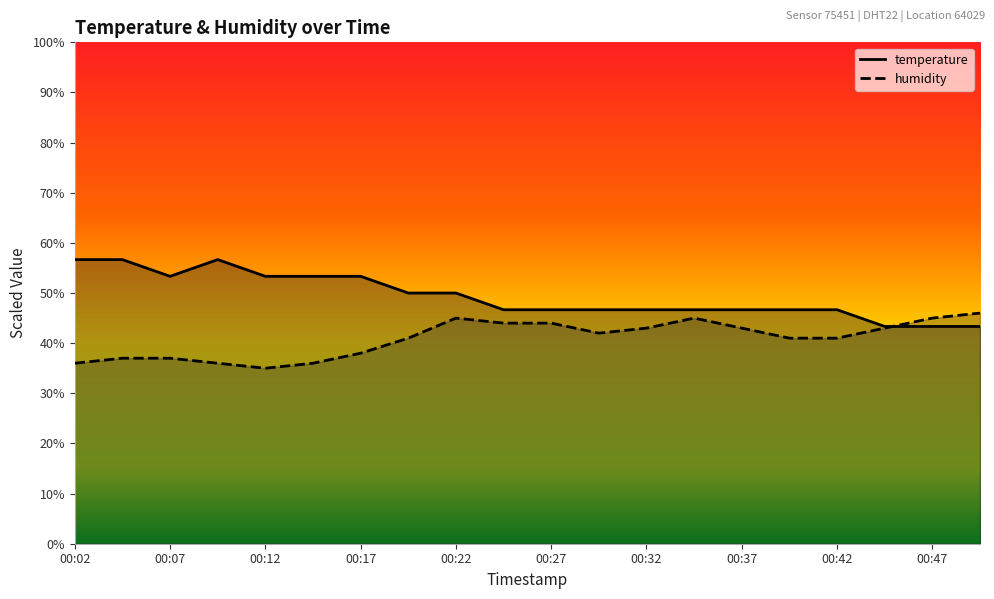

Which category has the lowest value in the temperature series?

00:44